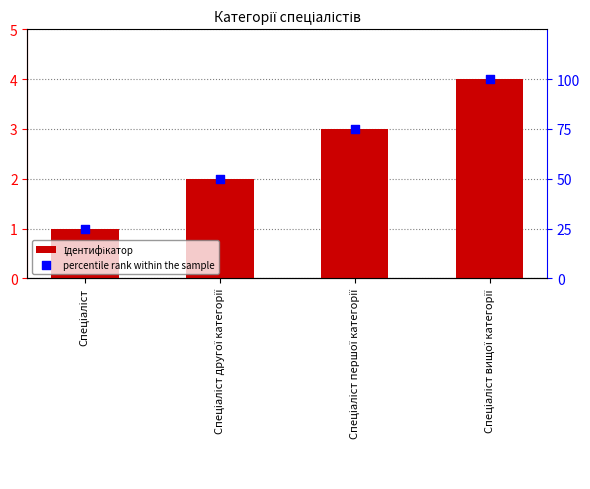

At how many categories does at least one series exceed 19?

4